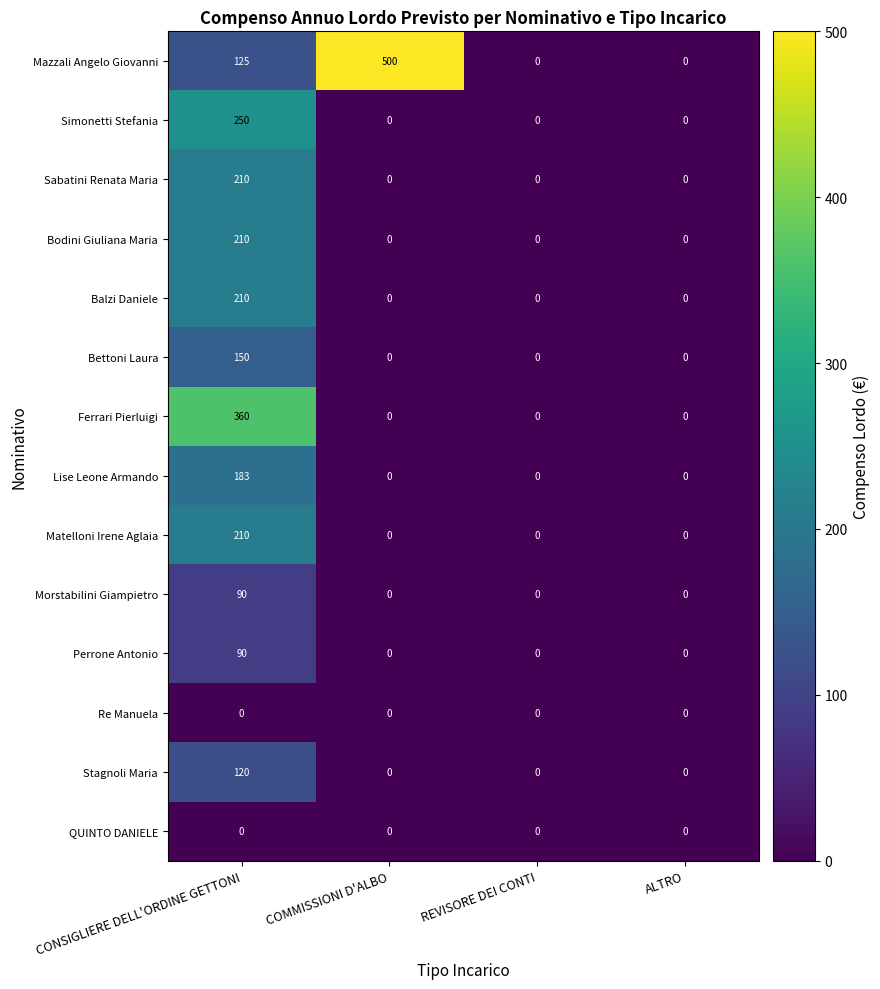

How many Sabatini Renata Maria values are between 0 and 210?

4